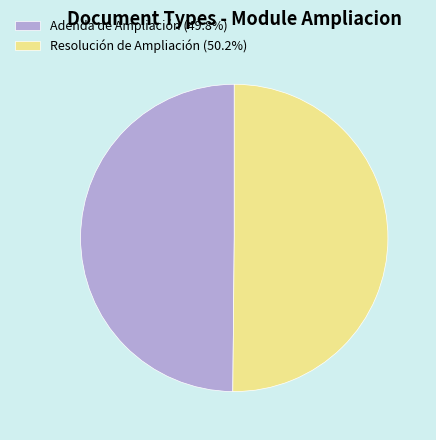

What is the ratio of the value at Resolución de Ampliación (50.2%) to the value at Adenda de Ampliación (49.8%)?

1.0